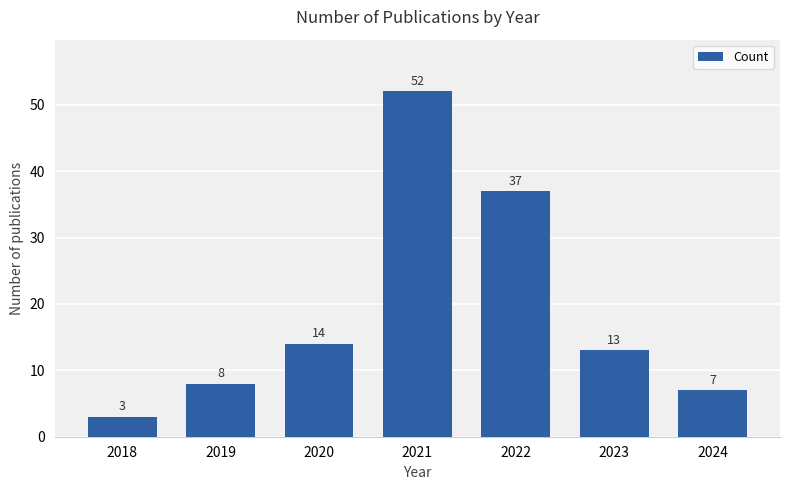

What value does the data have at 2021, to the nearest 10?

50